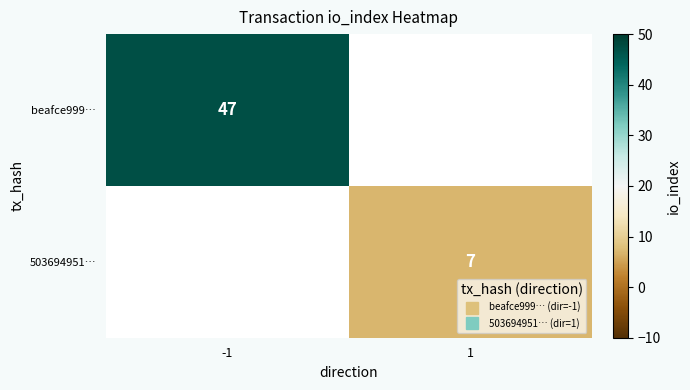

What is the sum of all beafce999… values?

47